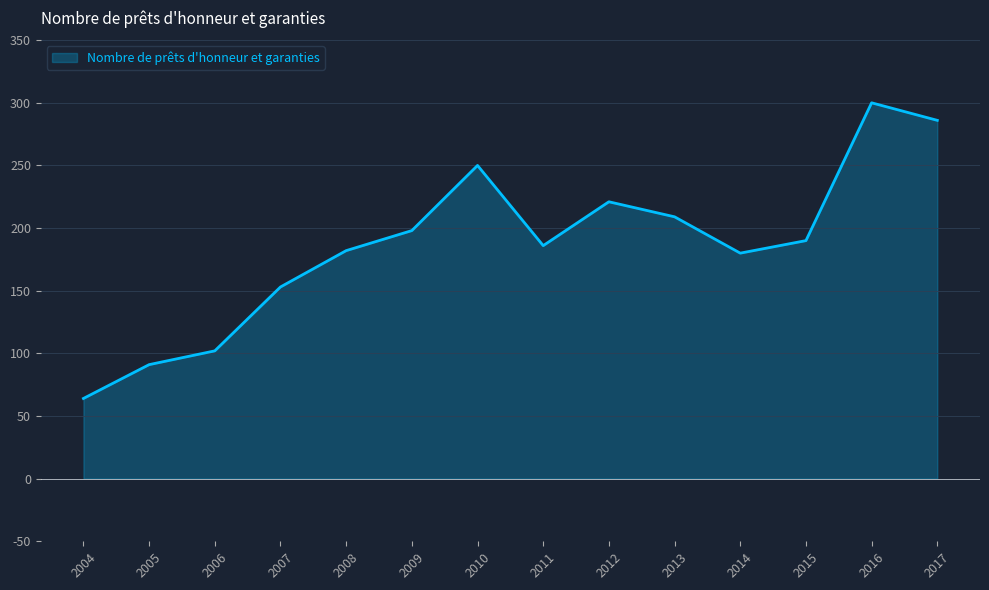

What is the change in value from 2009 to 2016?

+102